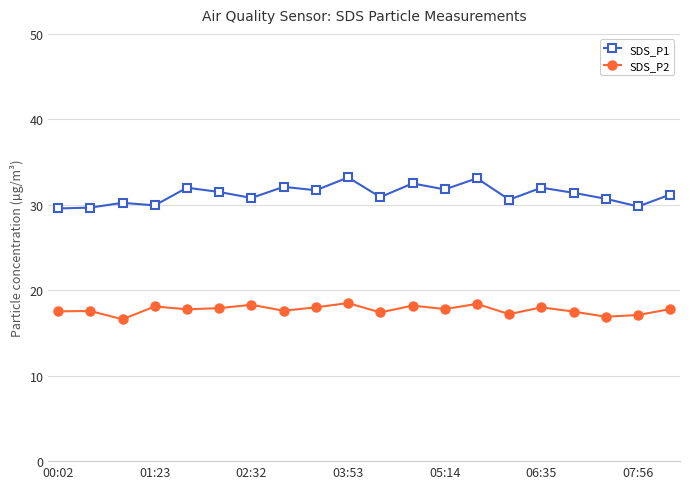

Which series has the largest total across all categories?

SDS_P1